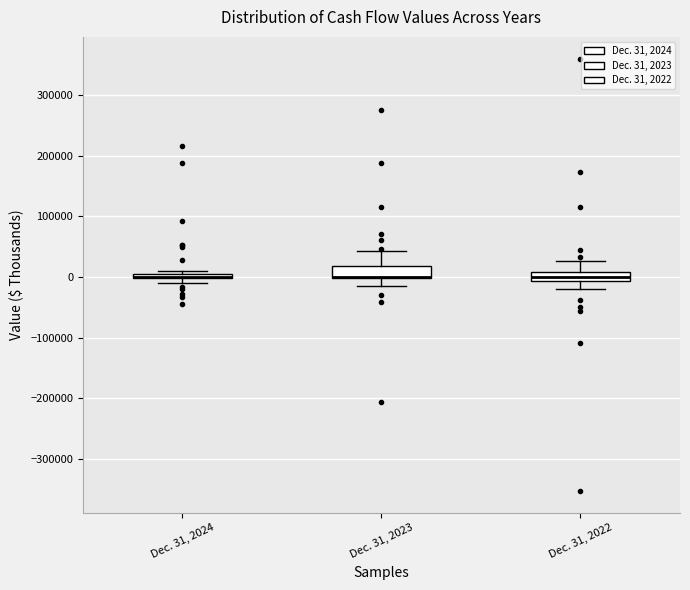

Where is the upper edge of the box for Dec. 31, 2022 on the y-axis? The values are not printed on the chart, so give them approximately, as read against the axis.

10000